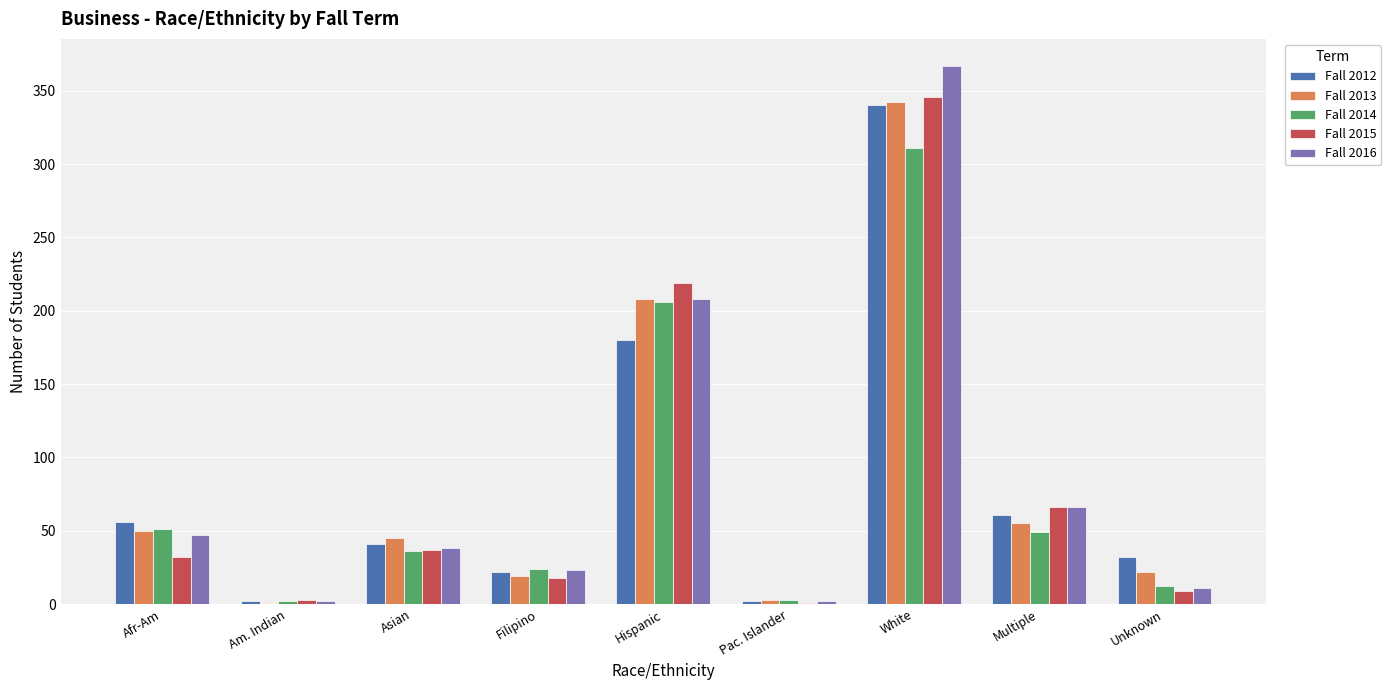

How many data points does each series have?

9